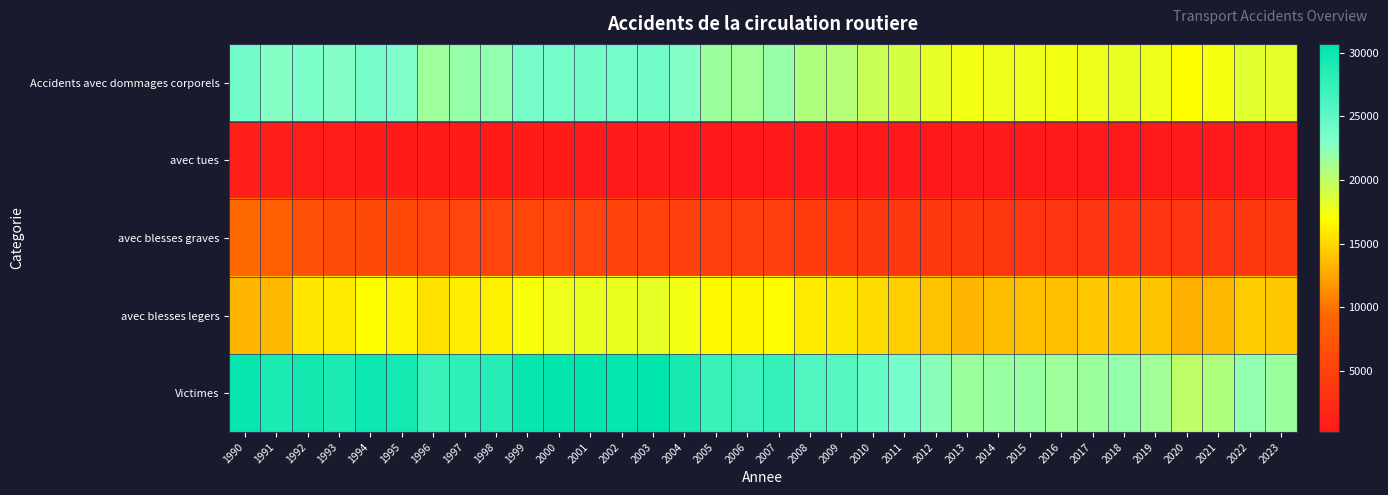

Between 2011 and 2018, which is larger?

2011